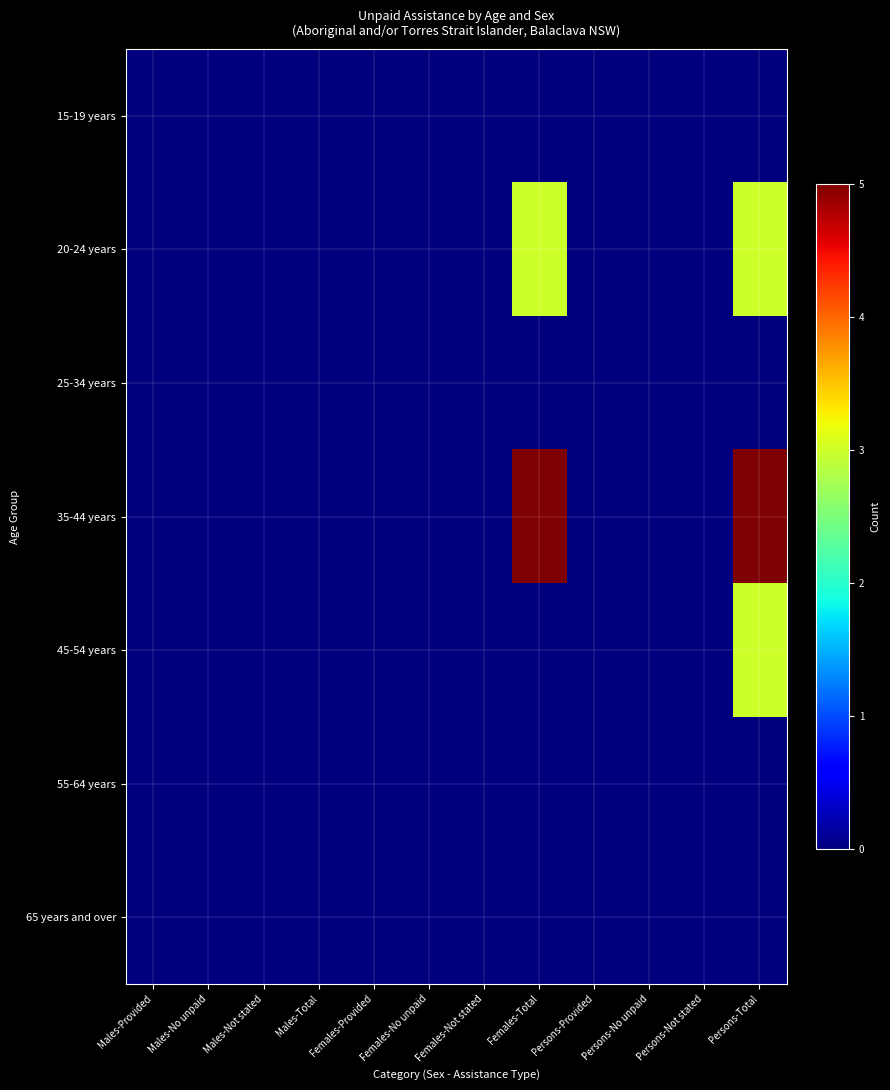

Rank the series at Males-Not stated from lowest to highest value.

15-19 years, 20-24 years, 25-34 years, 35-44 years, 45-54 years, 55-64 years, 65 years and over